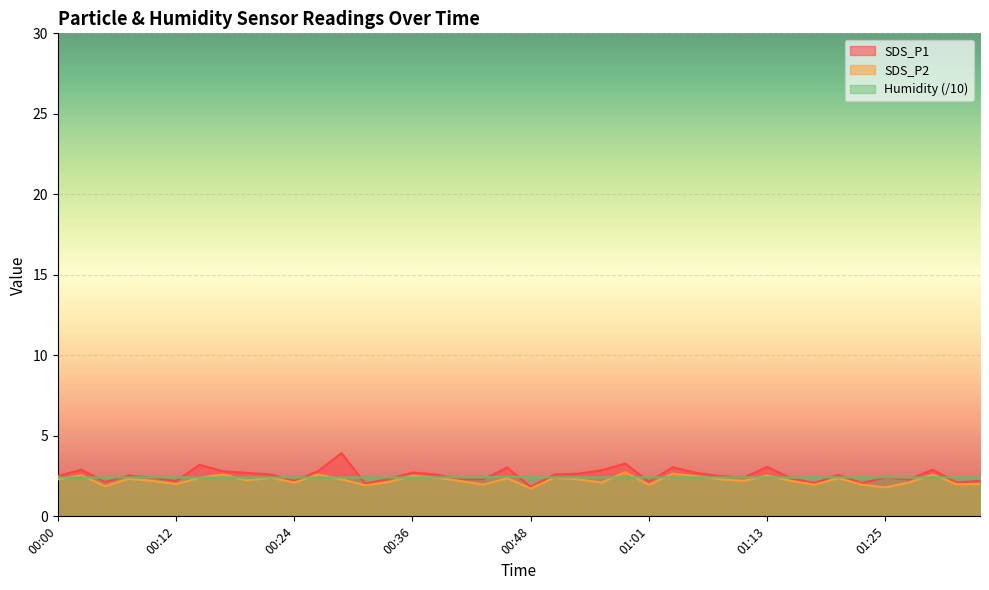

What is the sum of all Humidity values?

96.7